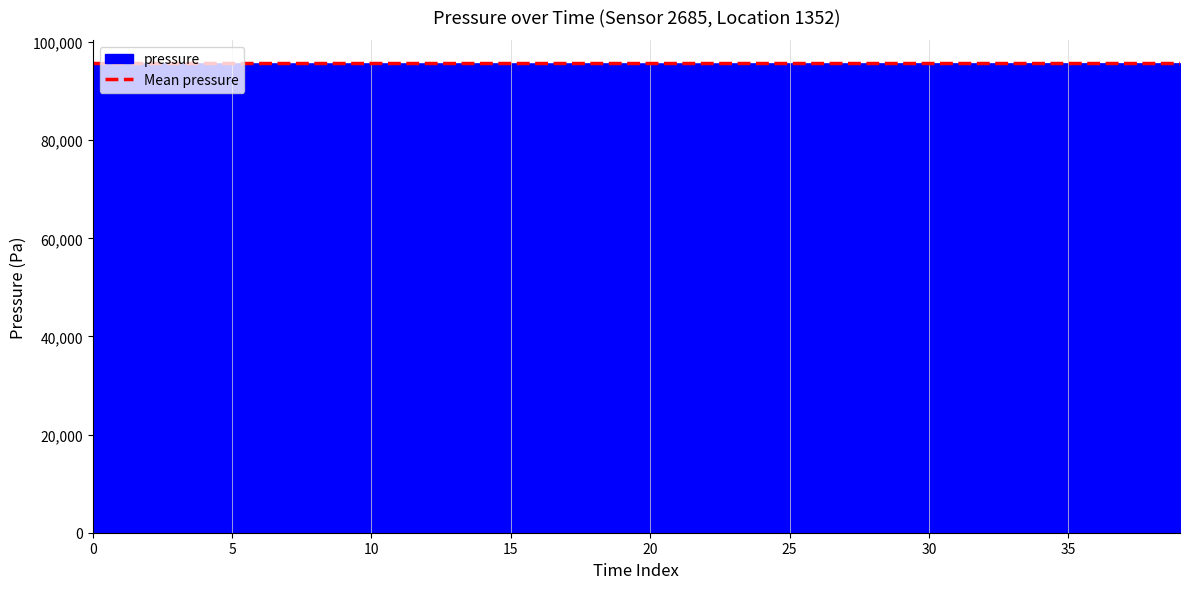

What is the value of the pressure point at the 26th from the left?

95668.1